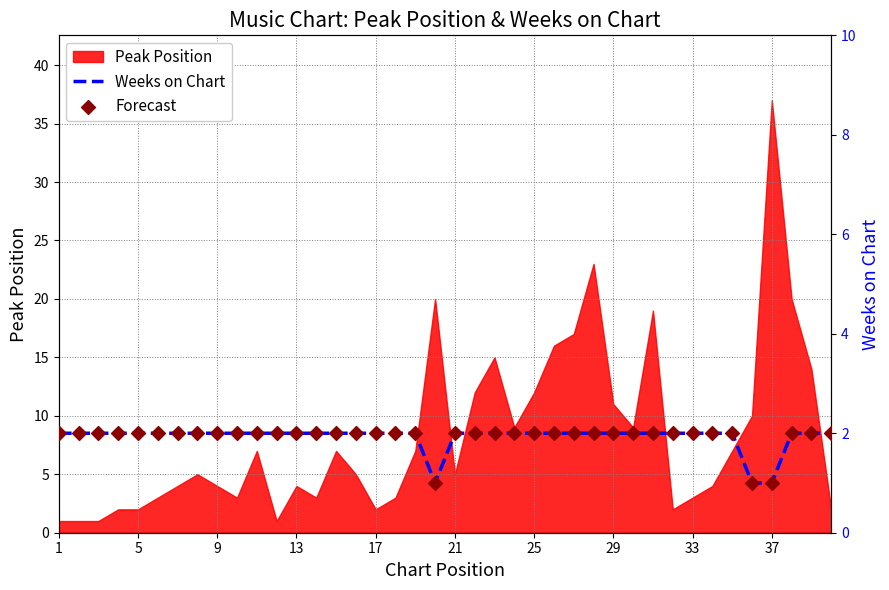

What is the highest value of the Peak Position series?

37